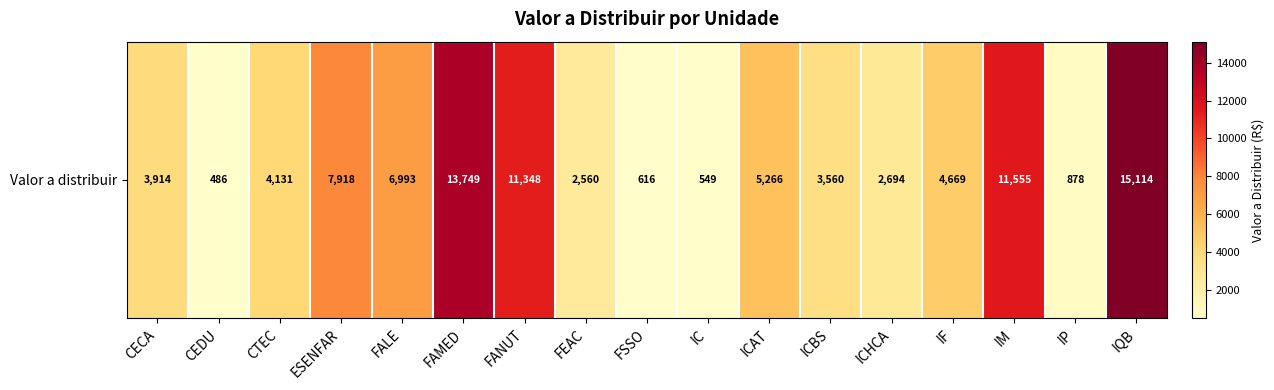

What is the ratio of the value at FANUT to the value at FSSO?

18.4